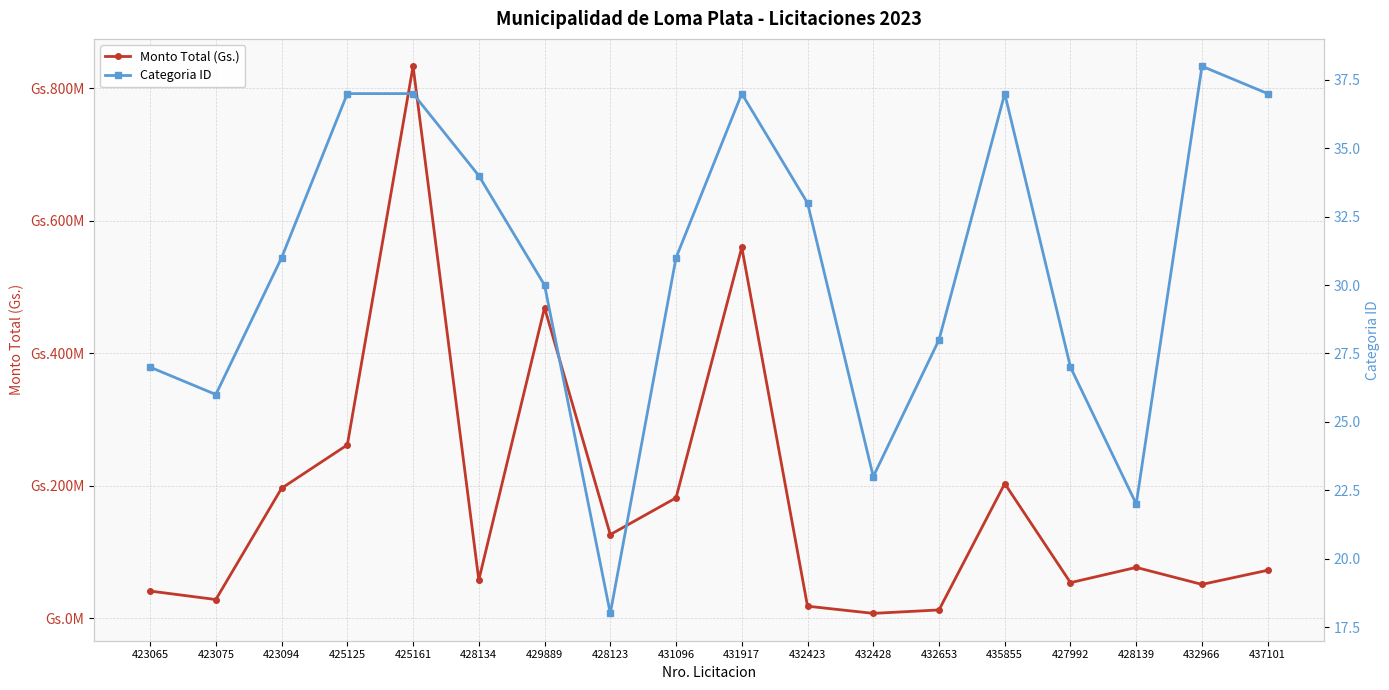

Rank the series by their maximum value, from highest to lowest.

Monto Total (Gs.), Categoria ID